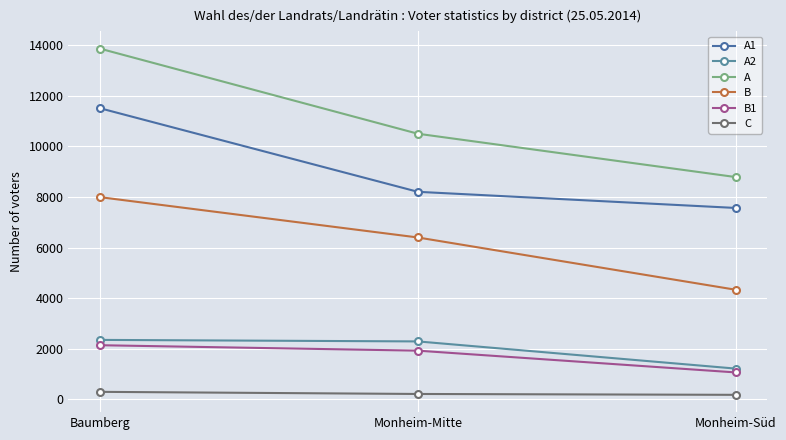

At which category is the sum across all series the highest?

Baumberg